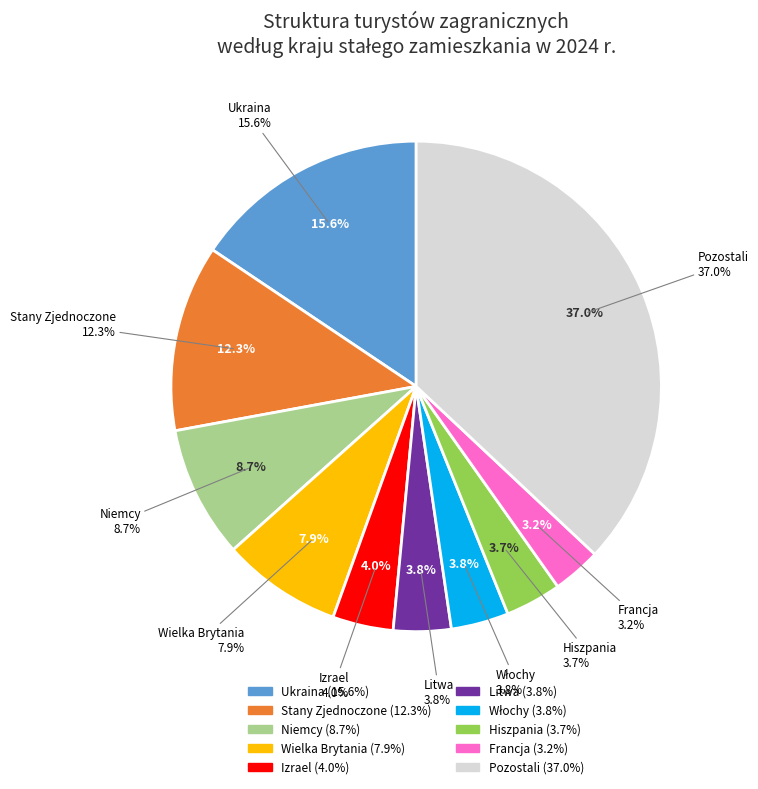

Count the number of slices in the pie.

10